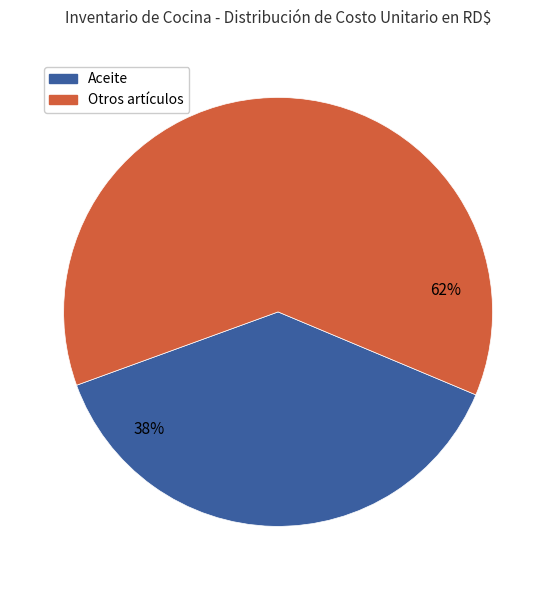

Is there any slice that represents more than half of the pie?

Yes